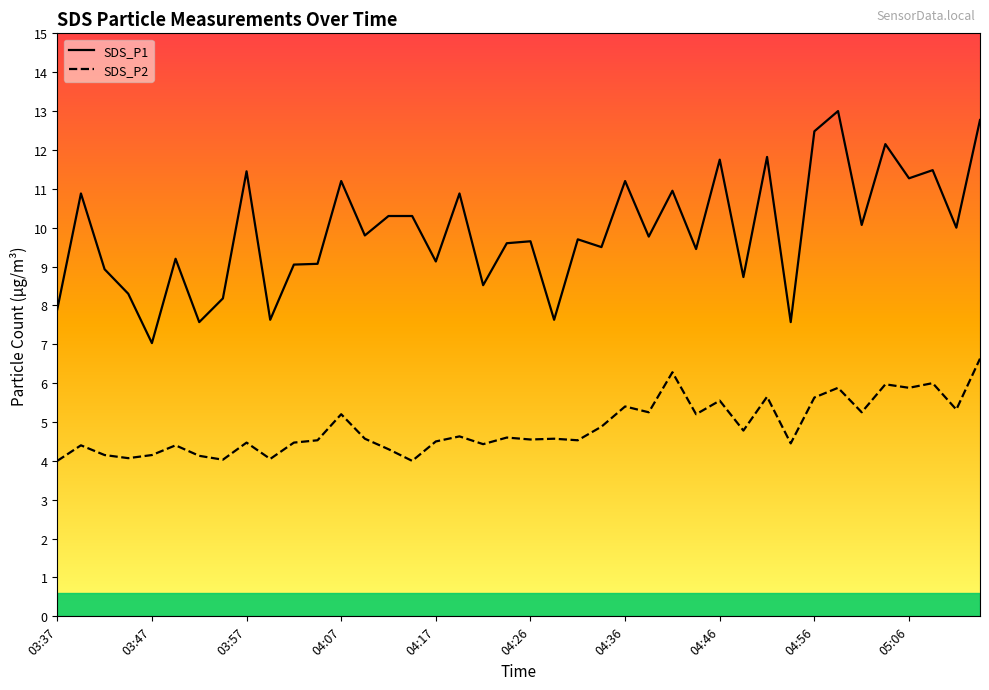

Which series has the widest spread of values?

SDS_P1